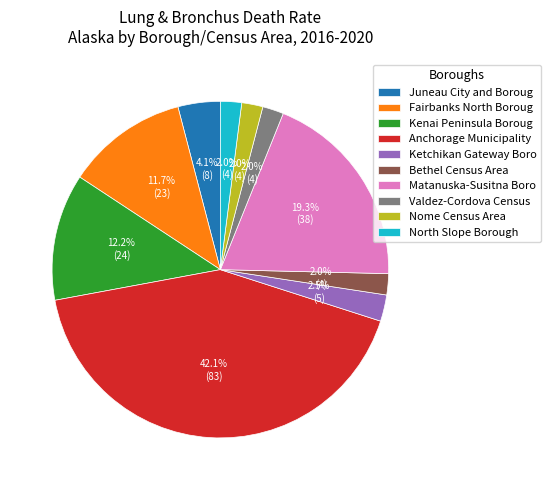

Which has a higher value, Anchorage Municipality or Matanuska-Susitna Boro?

Anchorage Municipality